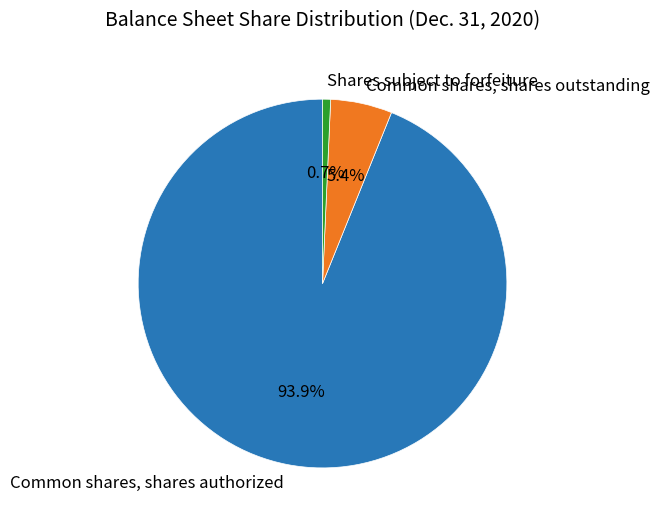

Rank the categories by value from lowest to highest.

Shares subject to forfeiture, Common shares, shares outstanding, Common shares, shares authorized